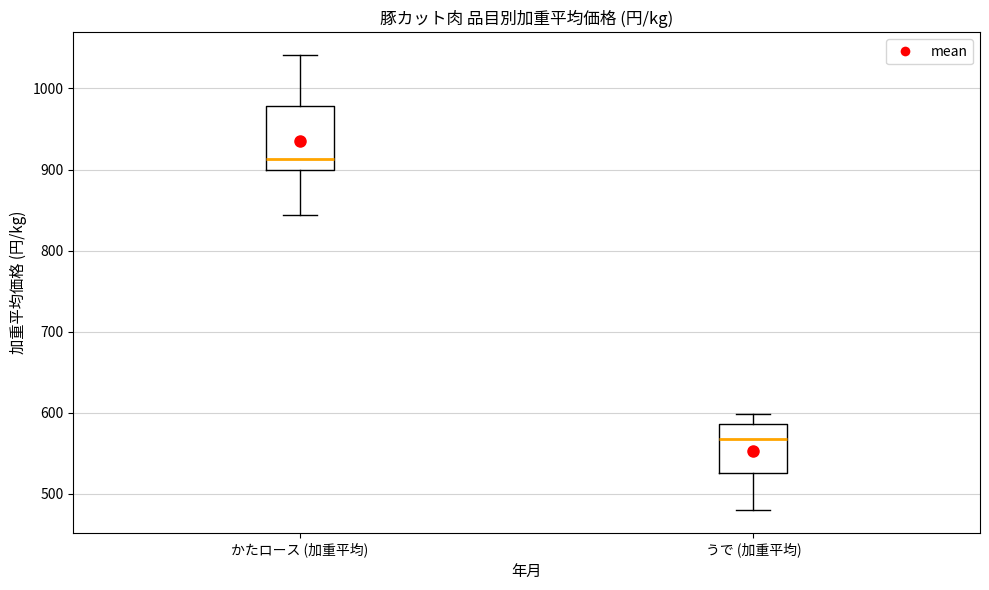

Reading left to right, transcribe this box plot: for each box, give where its median line is, the range the box spans, and where its two whiskers end, as read against the y-axis. The values are not printed on the chart, so give them approximately, as read against the axis.

かたロース (加重平均): median 910, box 900 to 980, whiskers 840 to 1040
うで (加重平均): median 570, box 530 to 590, whiskers 480 to 600